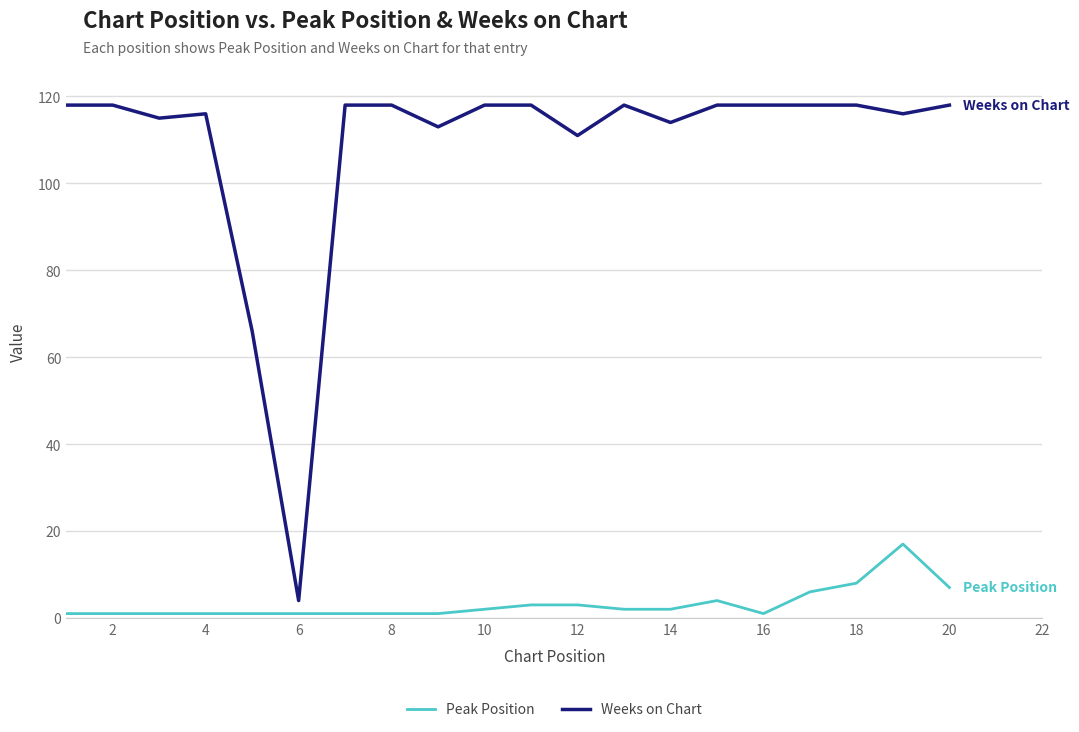

What is the difference between the maximum and minimum values in the Peak Position series?

16